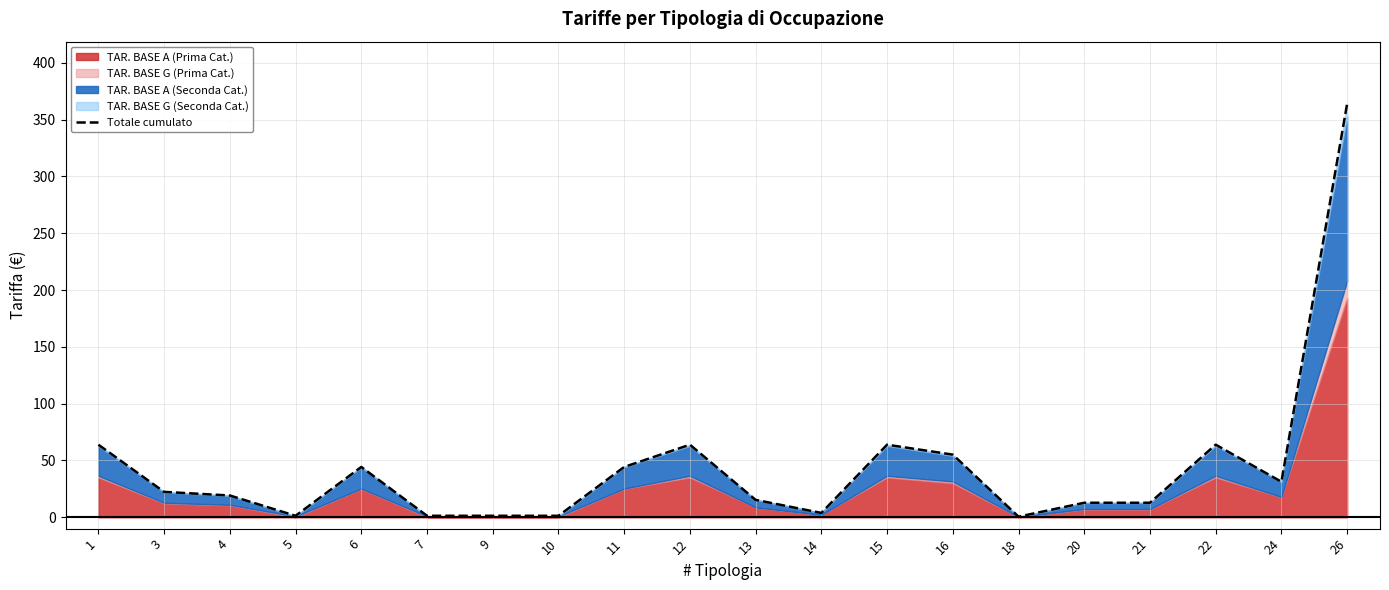

Rank the categories by value from highest to lowest.

26, 1, 12, 15, 22, 16, 6, 11, 24, 3, 4, 13, 20, 21, 14, 5, 7, 9, 10, 18